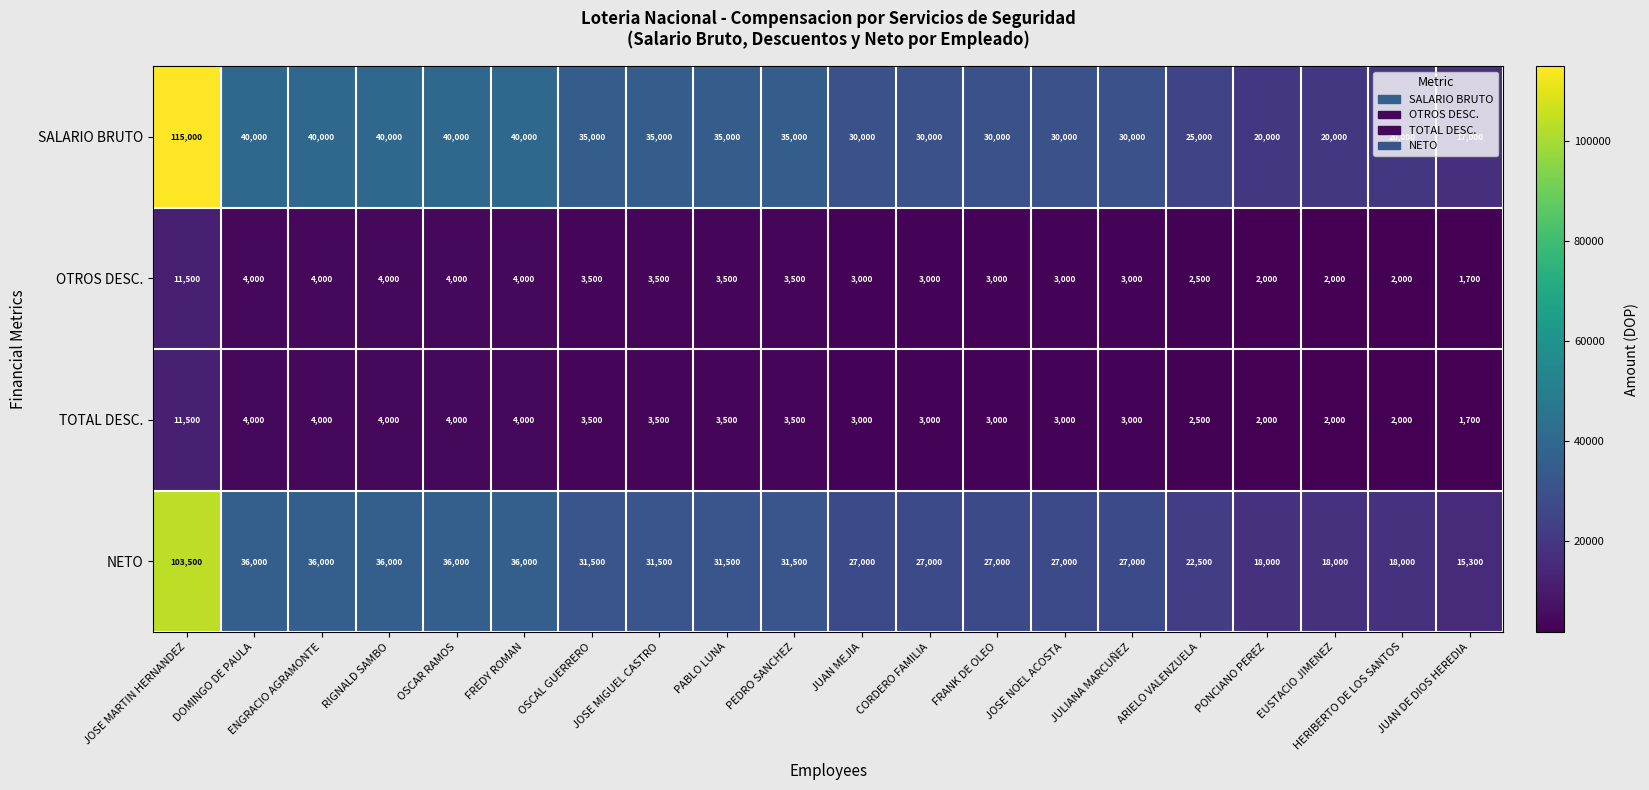

Count the number of categories in the chart.

20